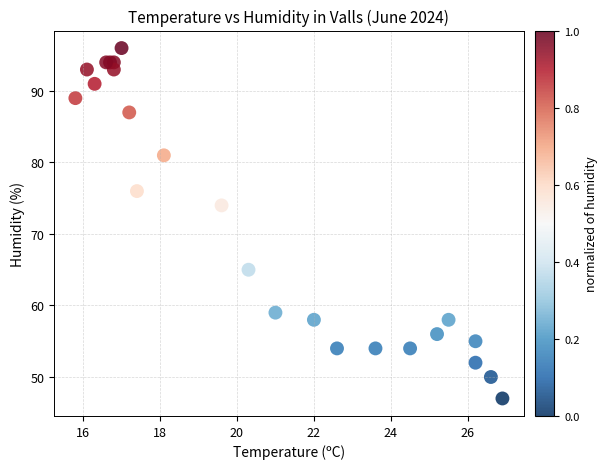

What Y value in the scatter plot is closest to 71?

74